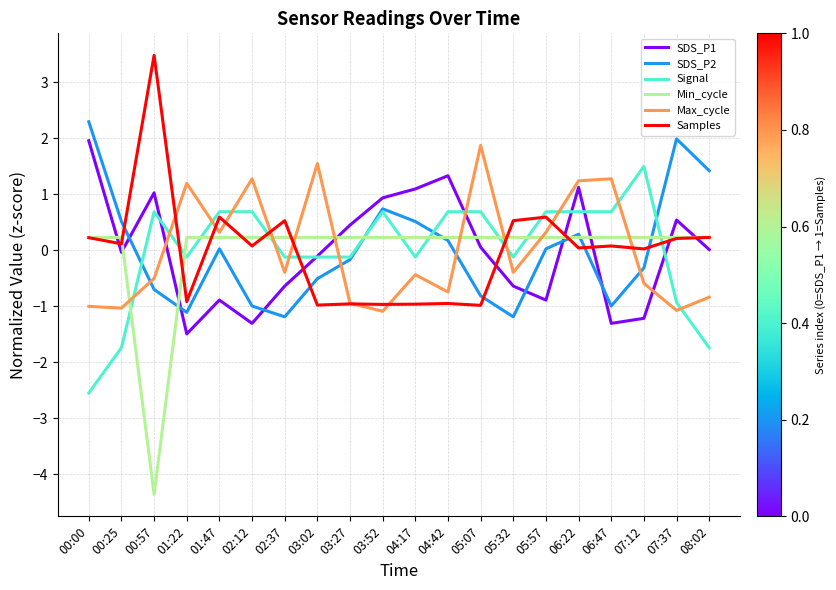

How many lines are shown in the chart?

6